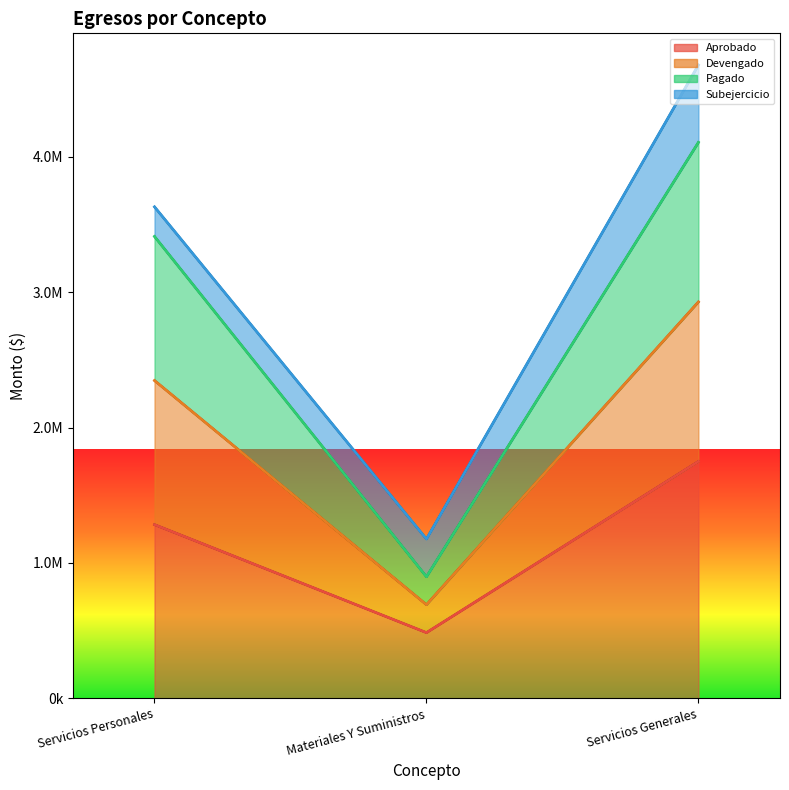

At which category is the sum across all series the highest?

Servicios Generales